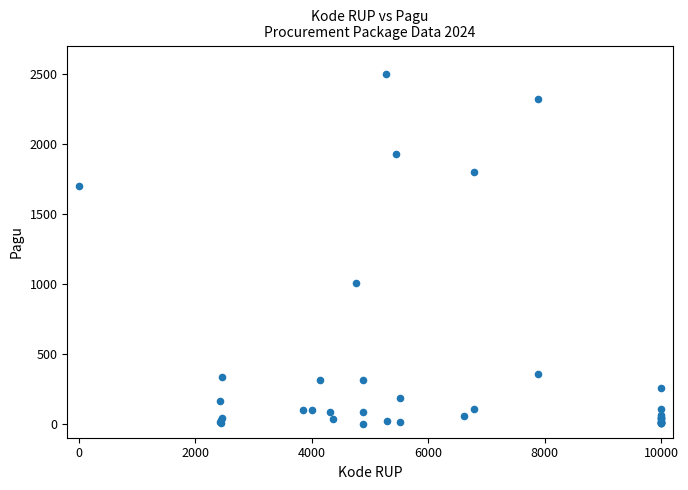

What Y value in the scatter plot is closest to 1250?

1003.0